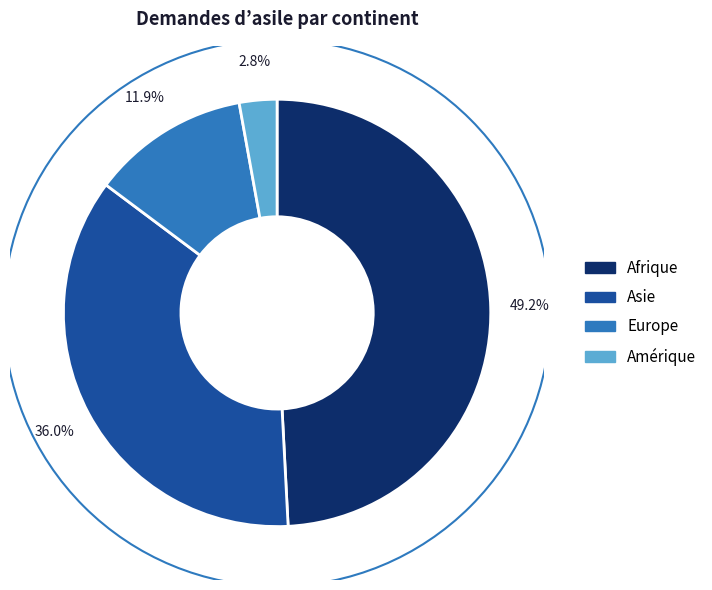

To the nearest percent, what is the difference between the largest and smallest slice percentages?

46%